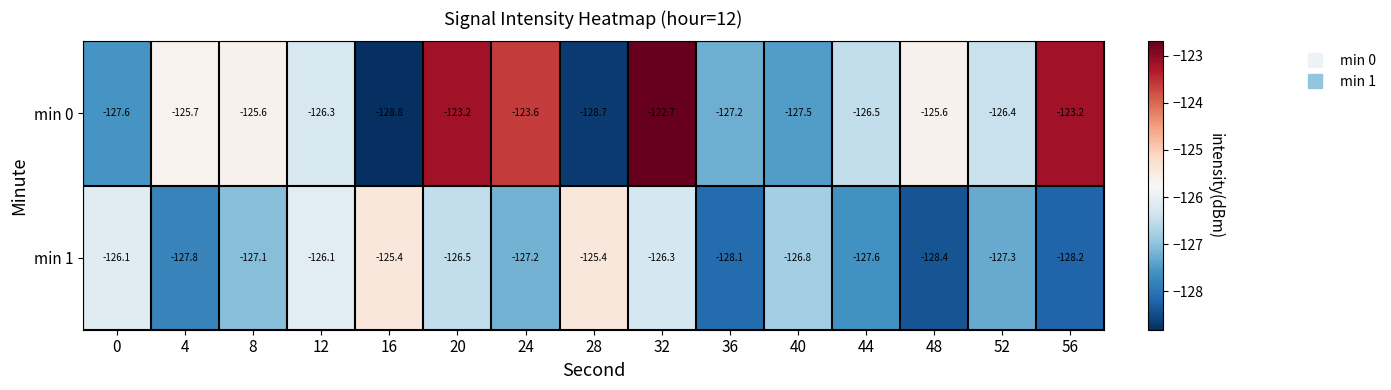

Rank the series by their average value, from highest to lowest.

min 0, min 1